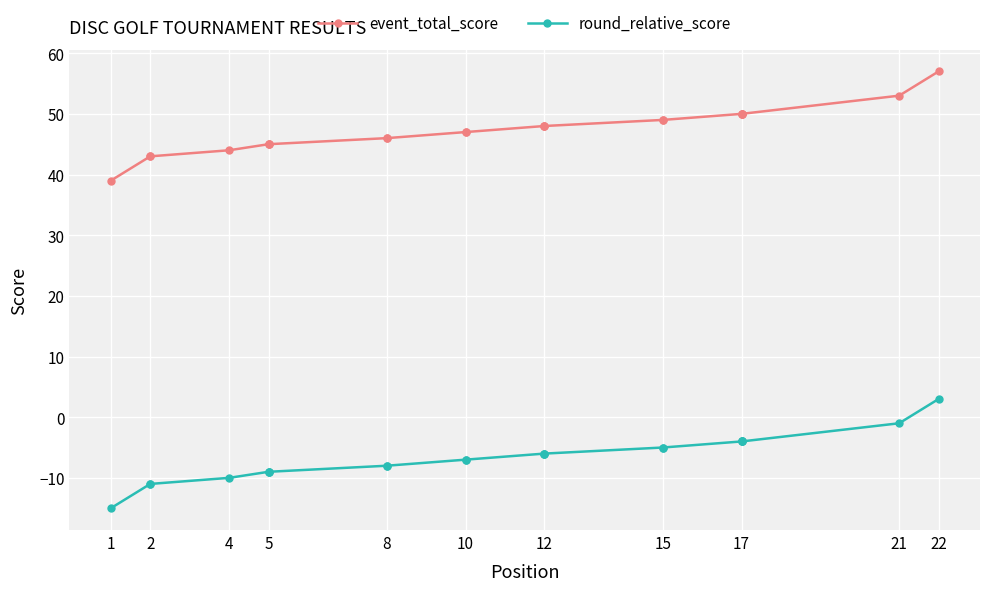

What is the approximate value of event_total_score at 15?

49